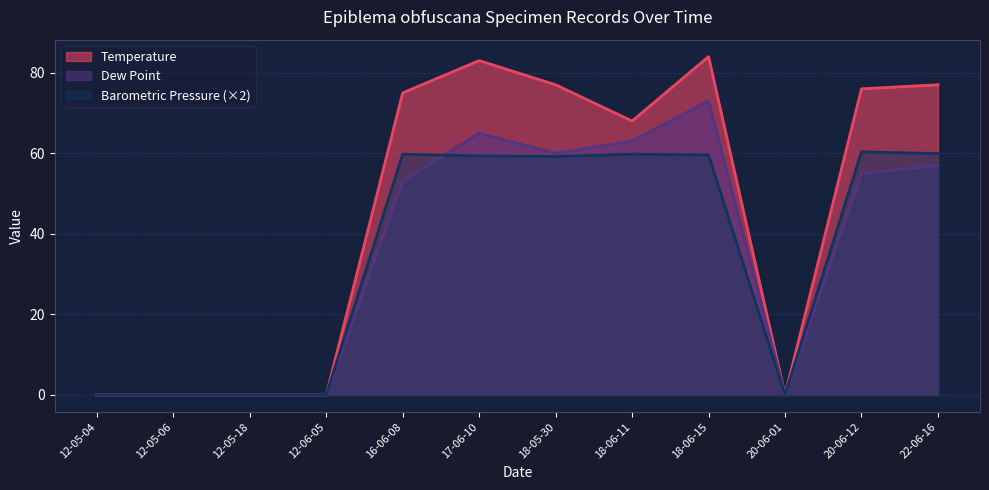

Which series has the largest range (max minus min)?

Temperature